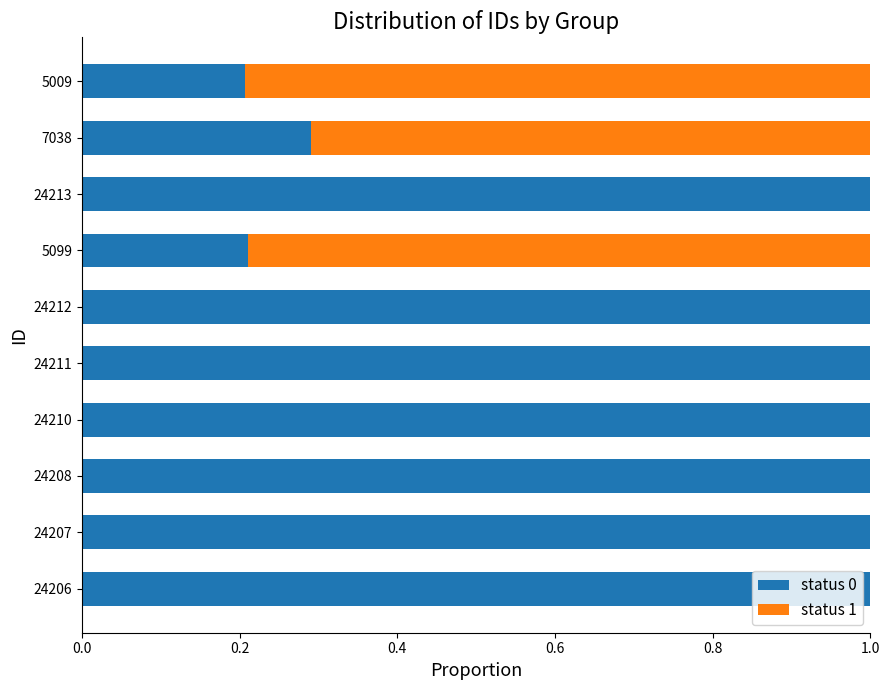

What is the sum of all status 0 values?

7.7